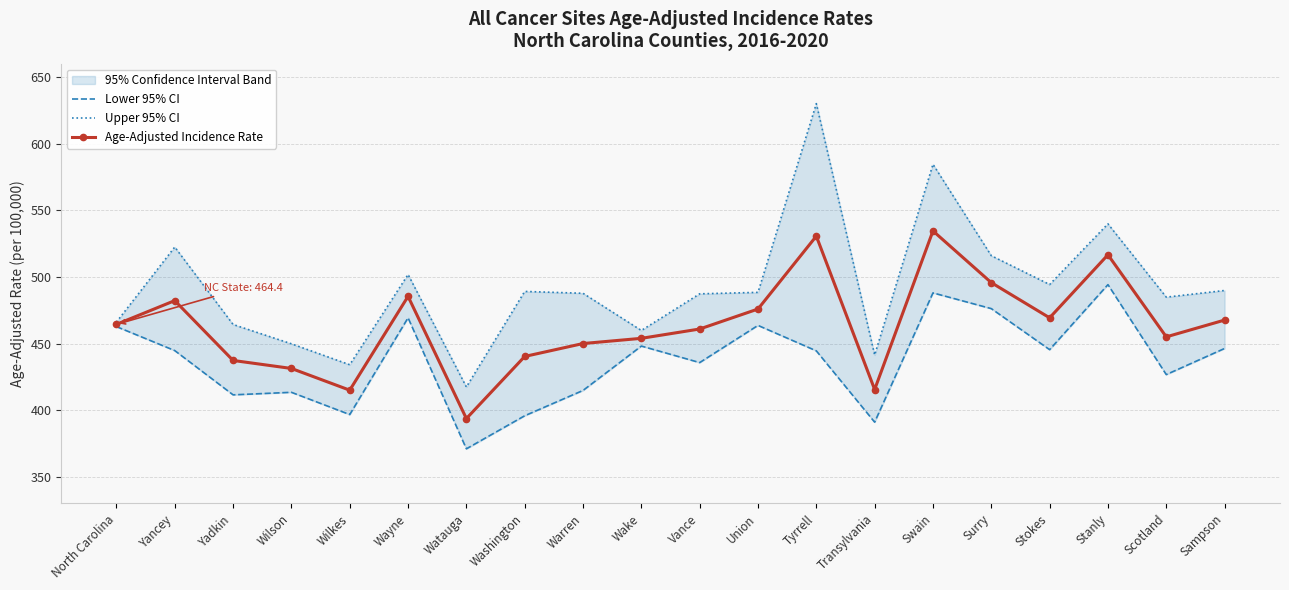

At which category does the chart reach its minimum across all series?

Watauga